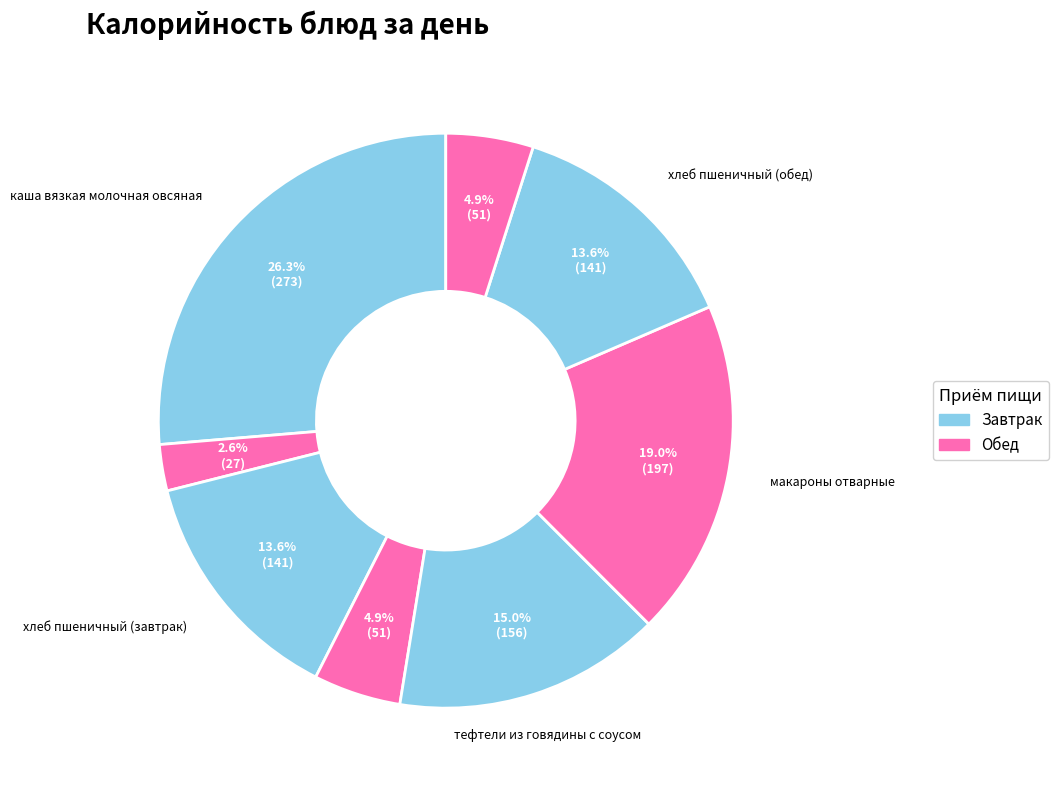

How many segments does this pie chart have?

8